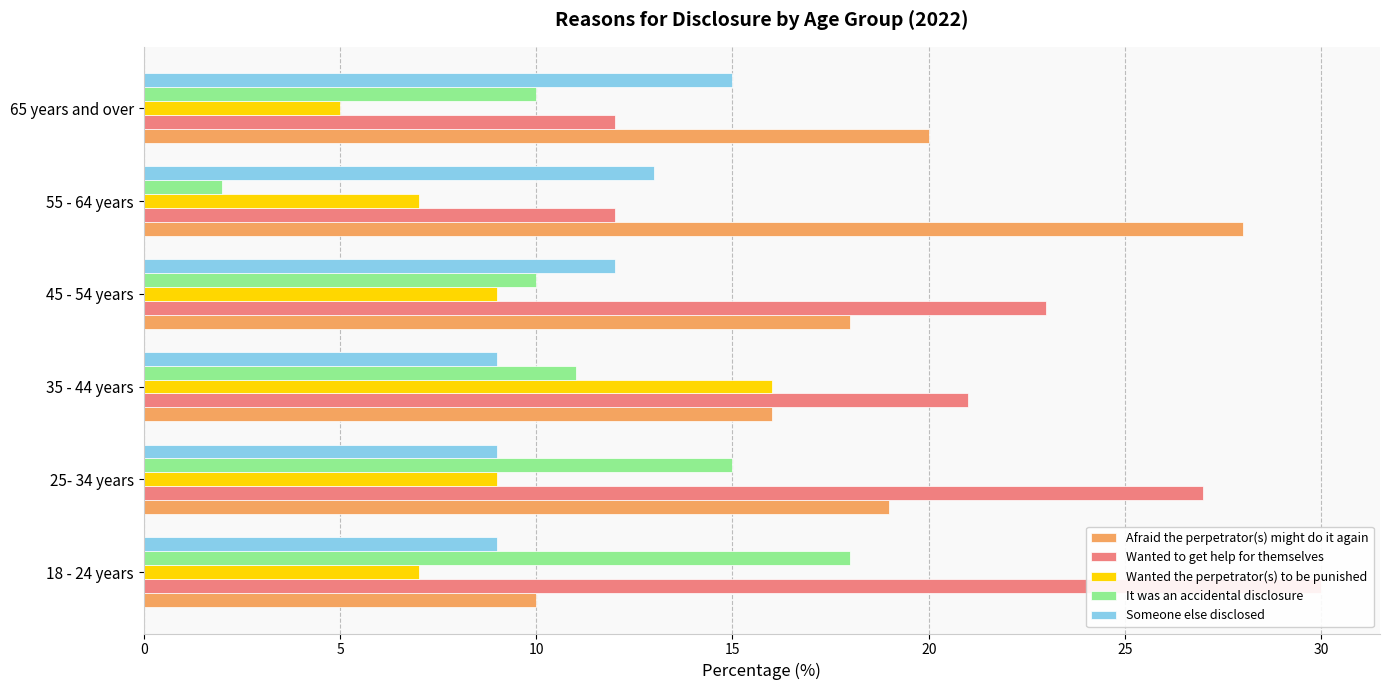

At how many categories does at least one series exceed 15?

6